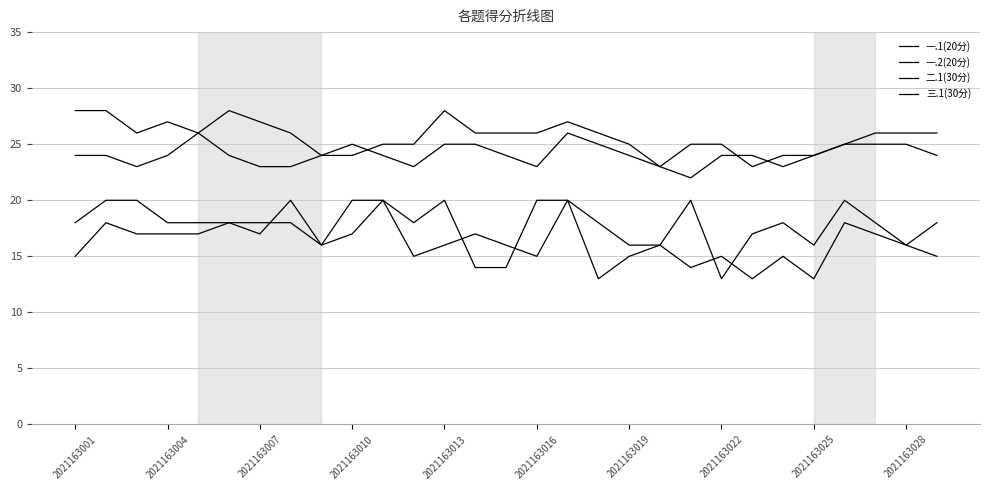

Rank the series by their maximum value, from highest to lowest.

二.1(30分), 三.1(30分), 一.1(20分), 一.2(20分)